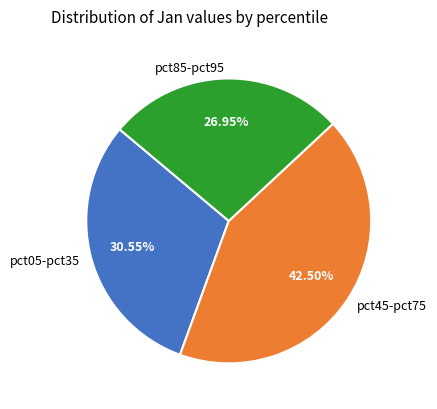

Which slice is the largest?

pct45-pct75